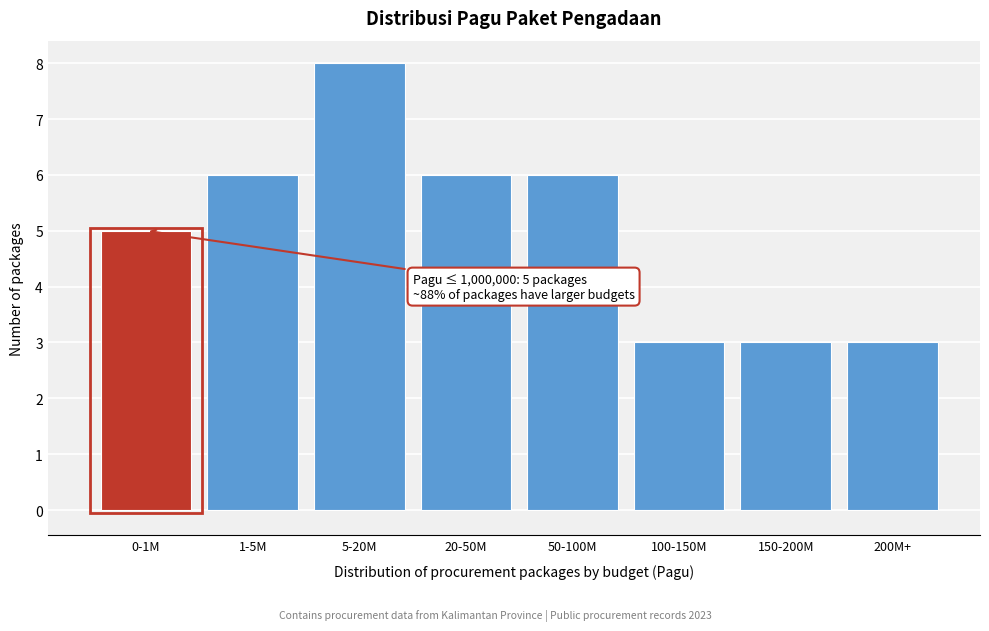

Reading left to right, list all the values displayed in this chart.

5	6	8	6	6	3	3	3